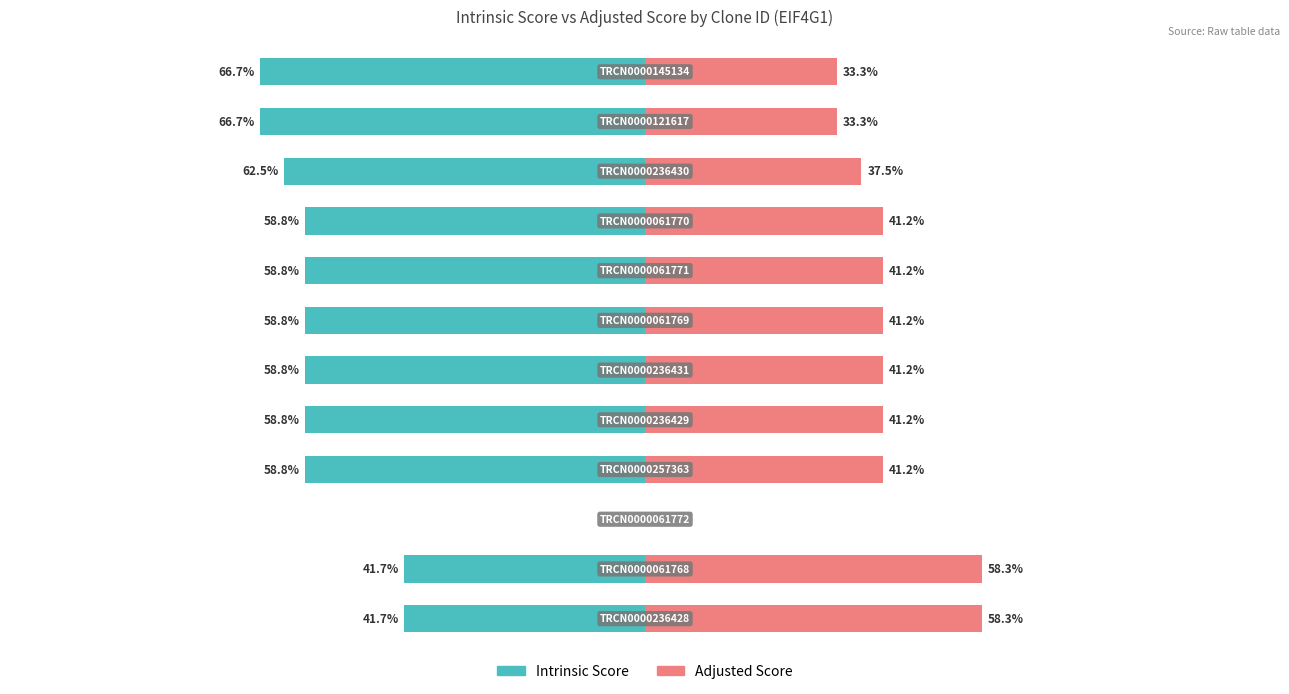

The Intrinsic Score series shows -58.8 at 6. True or false?

True